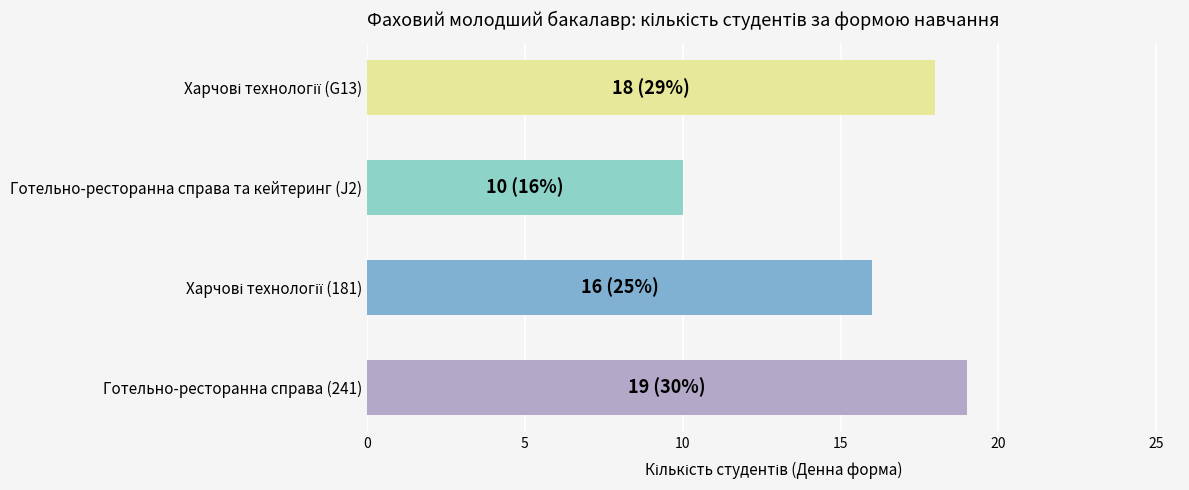

What is the maximum value shown in the chart?

19